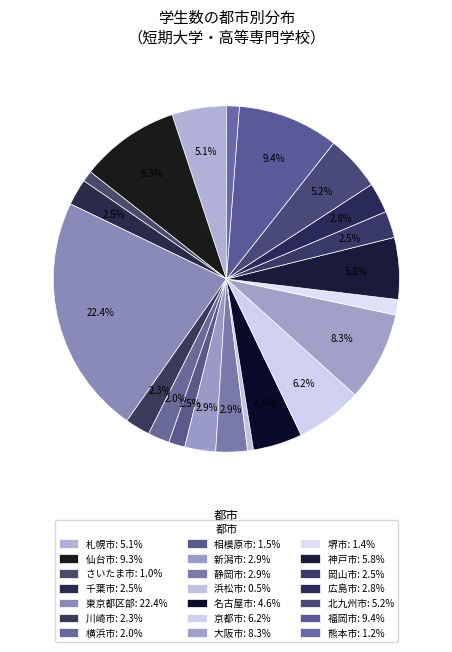

The 仙台市 slice represents 9% of the pie. True or false?

True